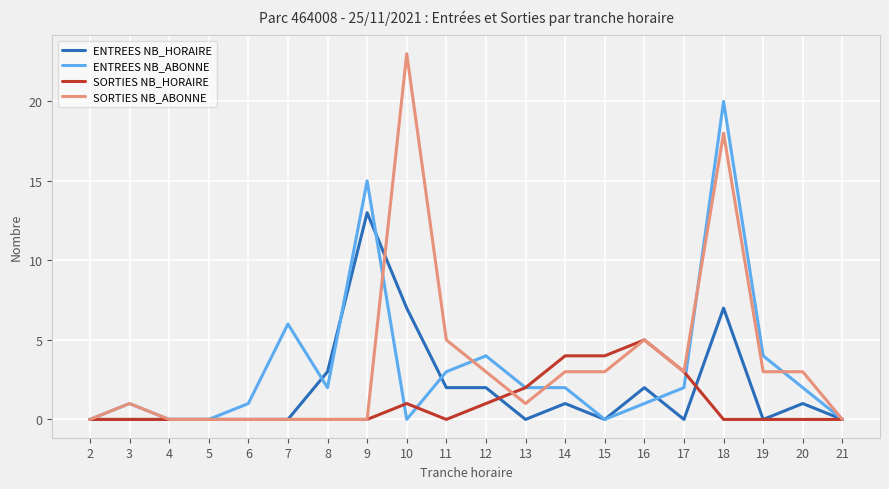

How many SORTIES NB_HORAIRE values are between 0 and 2?

16